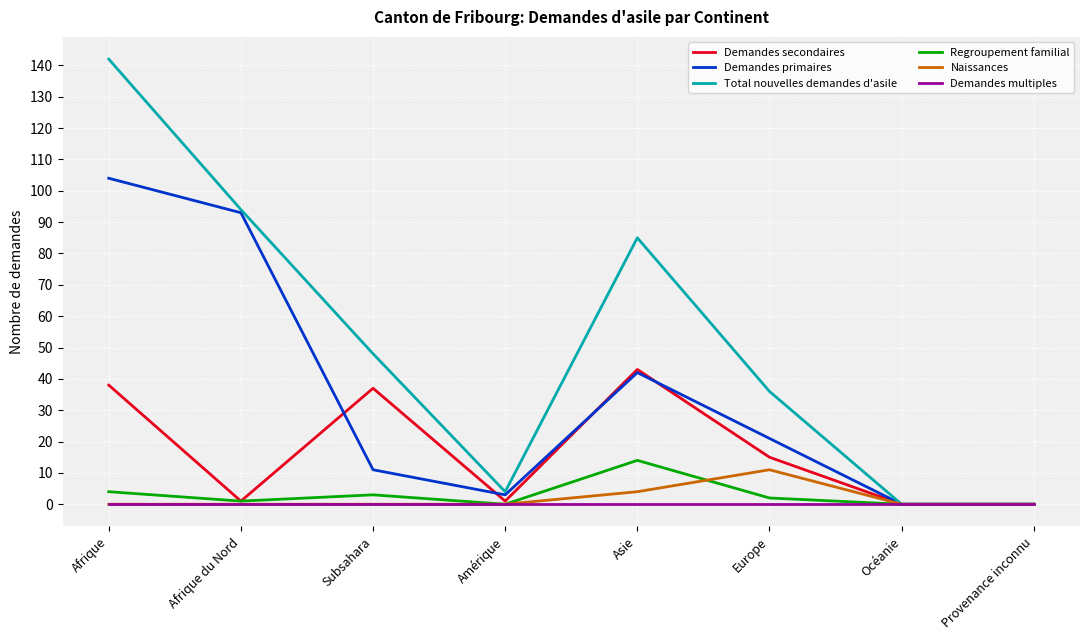

What position from the left is Asie?

5